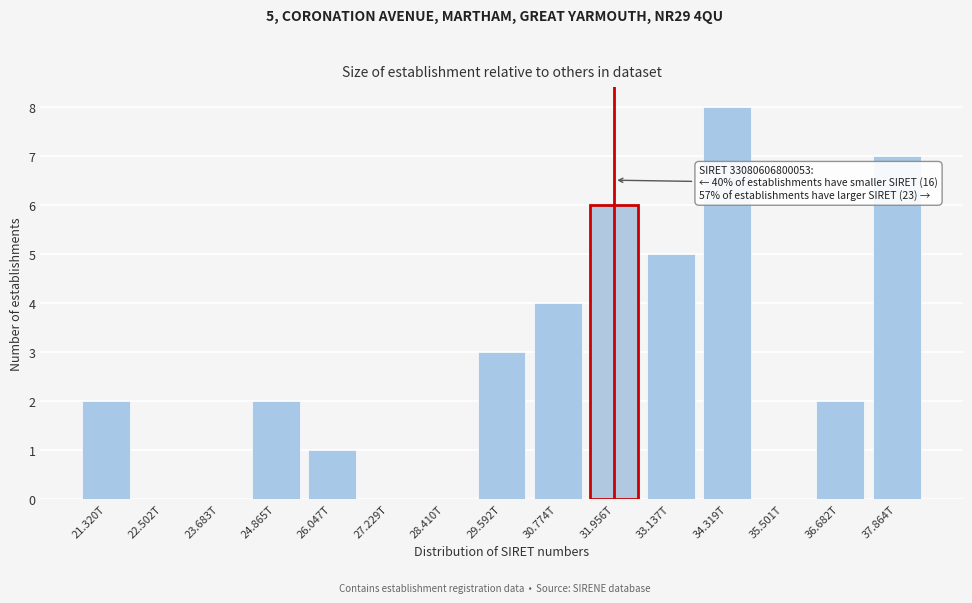

Reading right to left, transcribe all the data shown in this chart.

37.864T=7	36.682T=2	35.501T=0	34.319T=8	33.137T=5	31.956T=6	30.774T=4	29.592T=3	28.410T=0	27.229T=0	26.047T=1	24.865T=2	23.683T=0	22.502T=0	21.320T=2